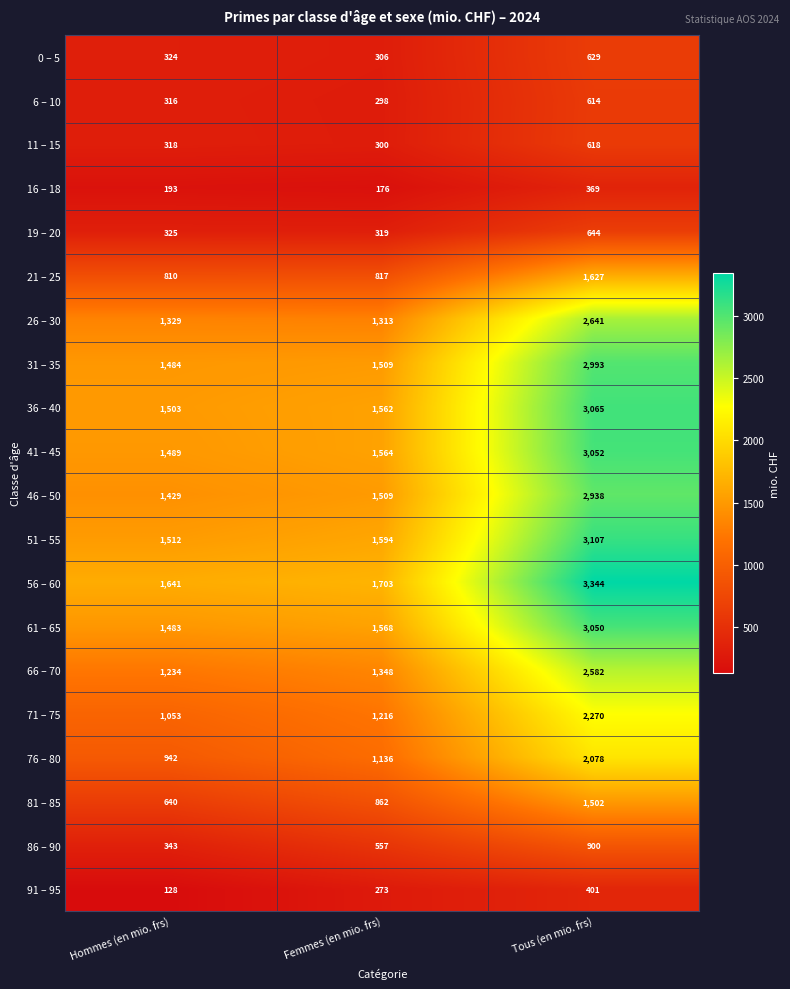

At how many categories does at least one series exceed 1281?

3